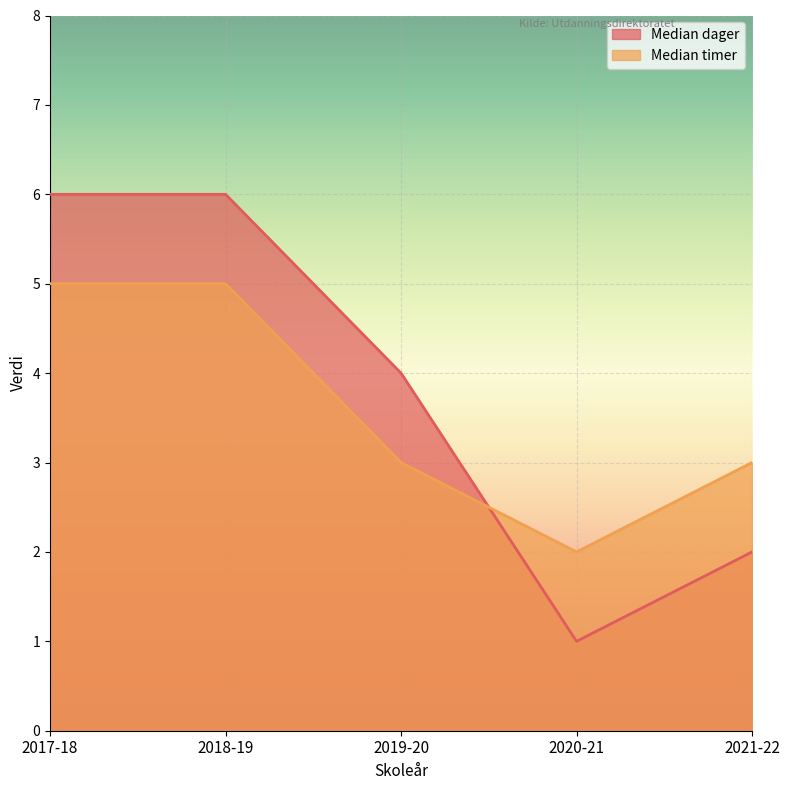

What is the minimum value shown in the chart?

1